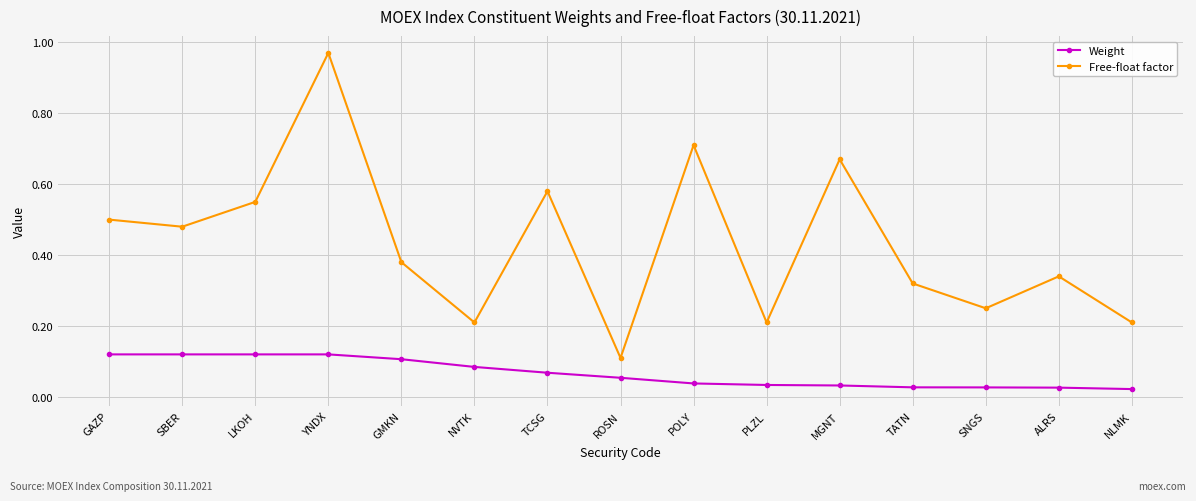

At which category does Free-float factor reach its first local valley?

SBER